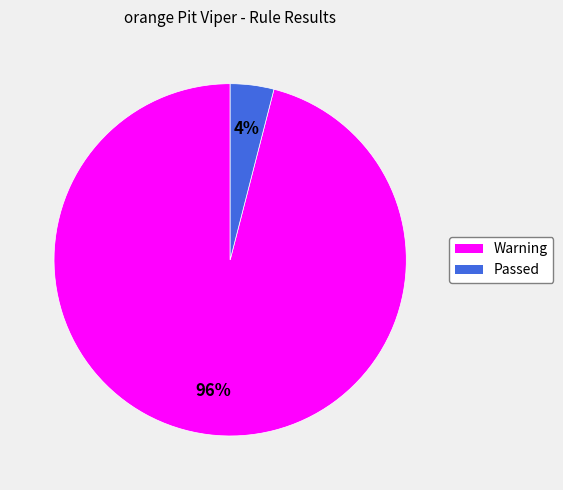

To the nearest percent, what percentage of the pie is Passed?

4%